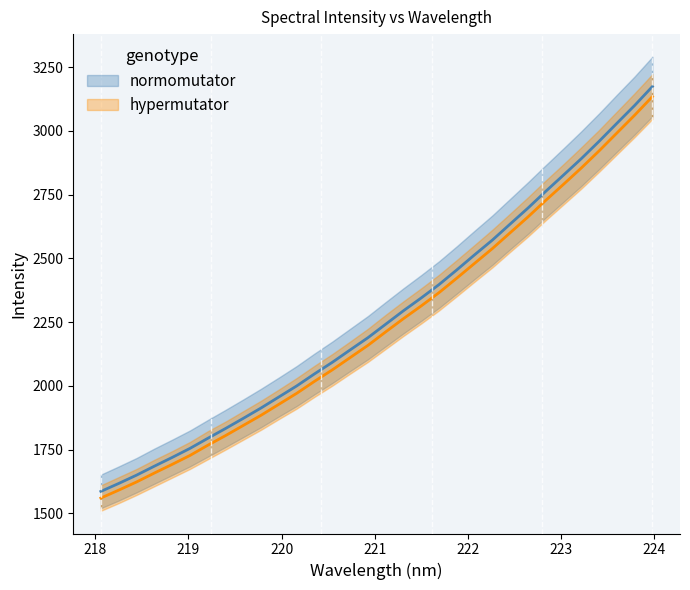

List the labels in order of value, largest first.

223.9802, 223.7895, 223.5987, 223.408, 223.2172, 223.0264, 222.8355, 222.6447, 222.4538, 222.263, 222.0721, 221.8812, 221.6902, 221.4993, 221.3083, 221.1174, 220.9264, 220.7354, 220.5444, 220.3533, 220.1623, 219.9712, 219.7801, 219.589, 219.3979, 219.2067, 219.0156, 218.8244, 218.6332, 218.442, 218.2508, 218.0596